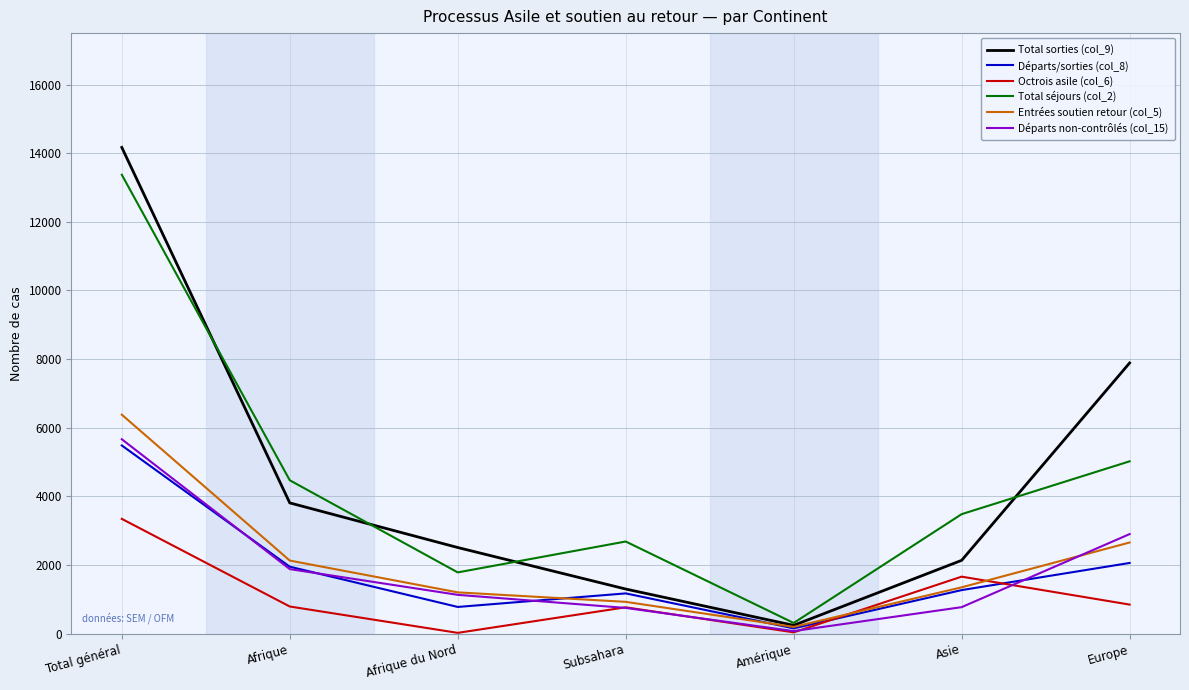

What is the sum of all Départs/sorties (col_8) values?

12869